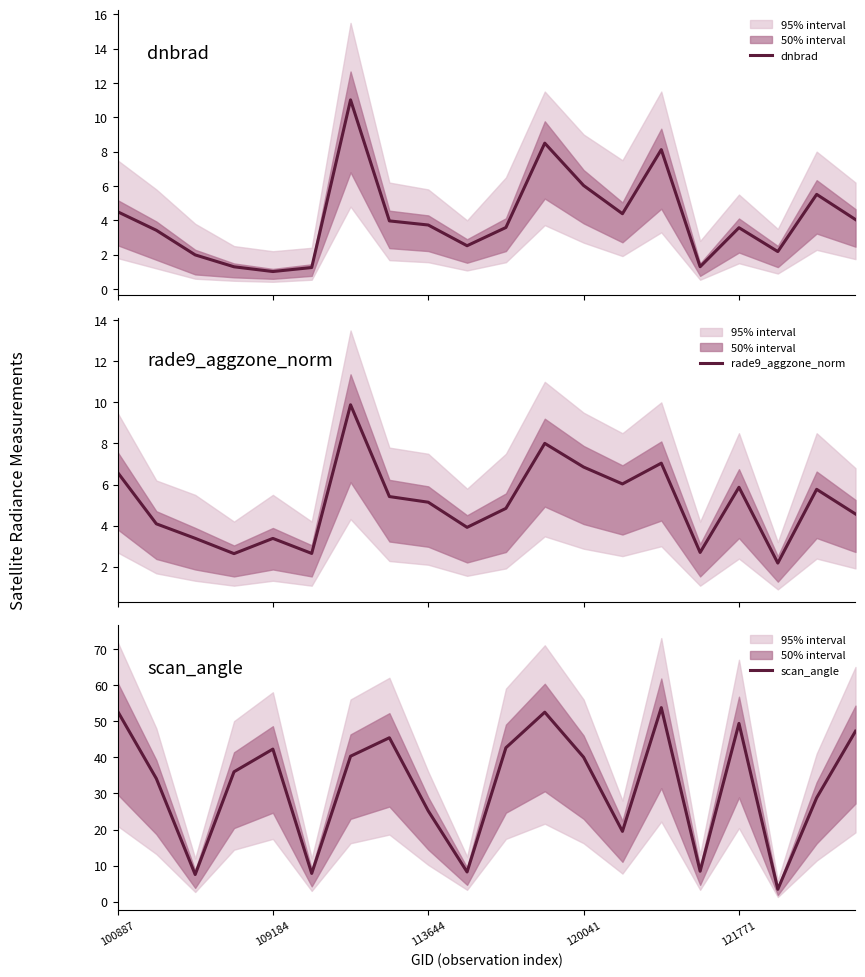

The value of scan_angle at 10 is 42.6. True or false?

True